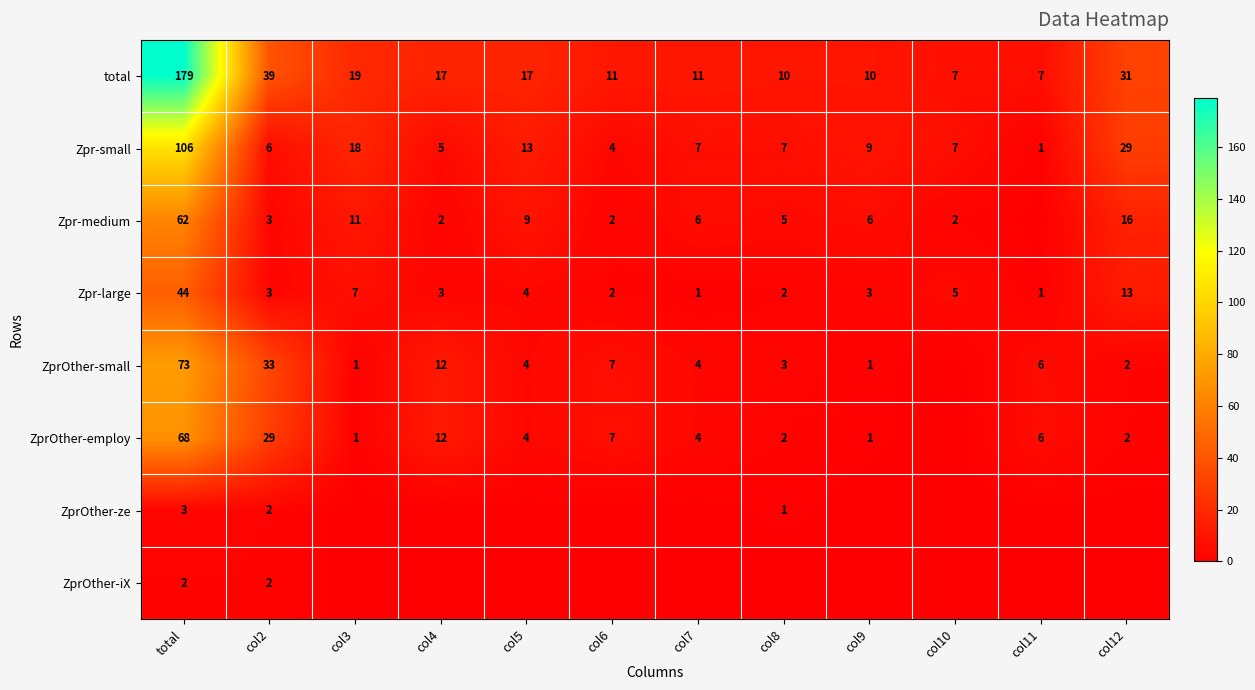

Which category has the lowest value in the Zpr-small series?

col11